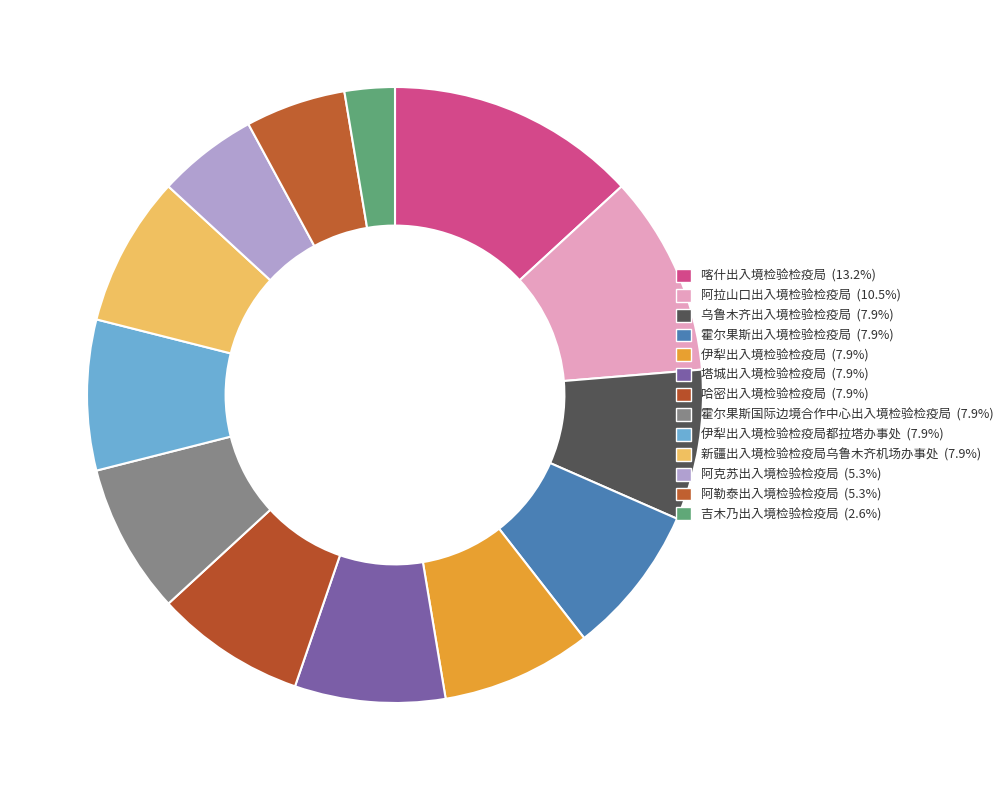

Count the number of slices in the pie.

13